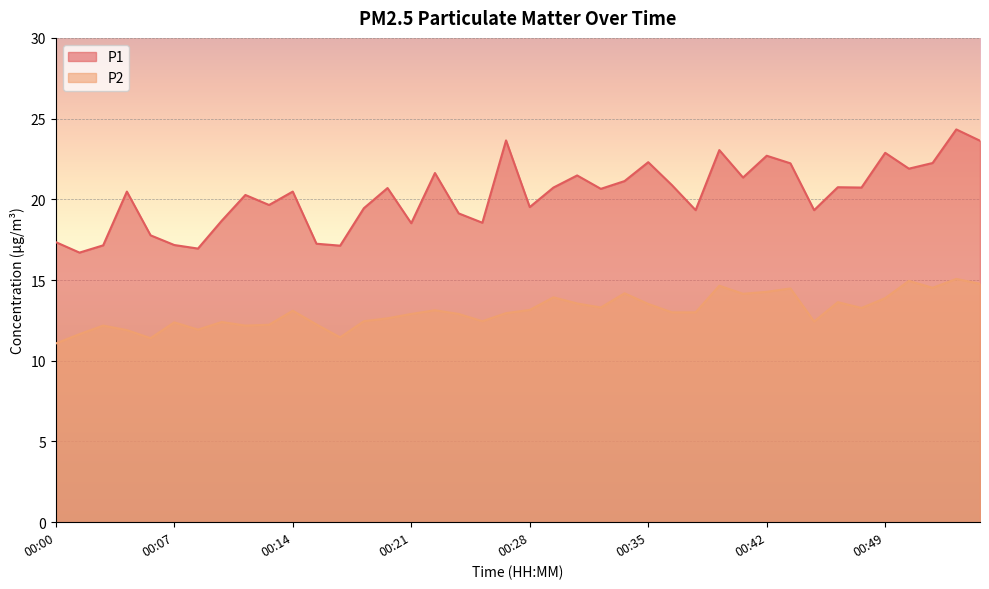

True or false: P2 has a value of 12.9 at 00:21.

True